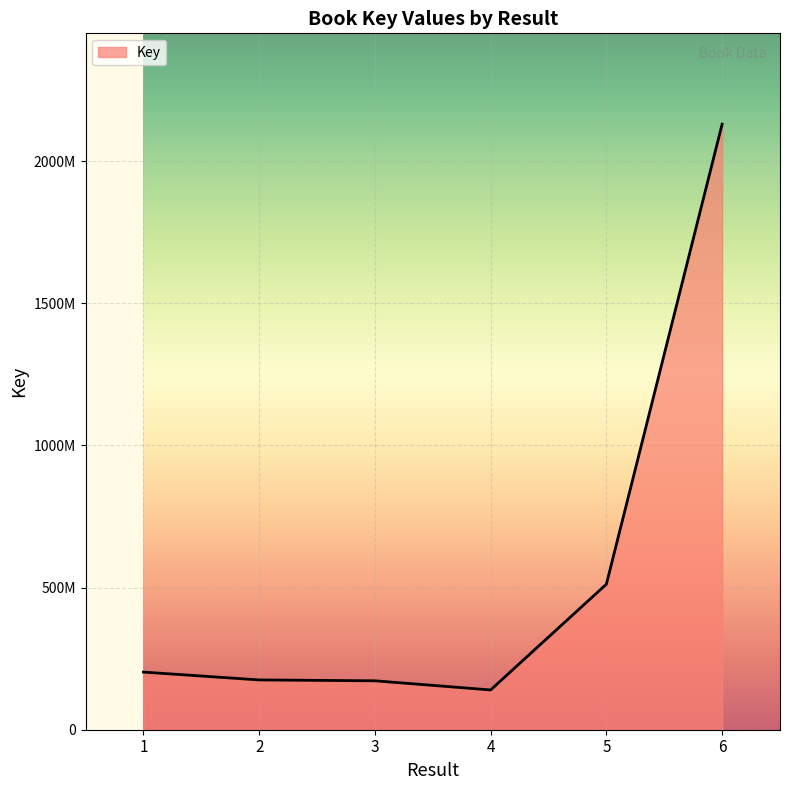

Is this an area chart (filled region under the line)?

Yes